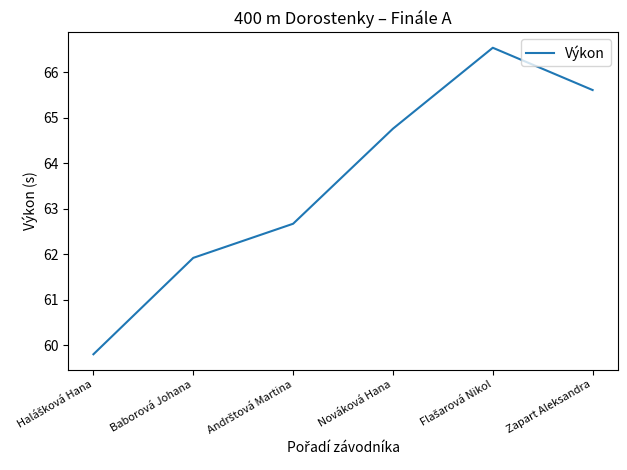

Between Zapart Aleksandra and Nováková Hana, which is larger?

Zapart Aleksandra